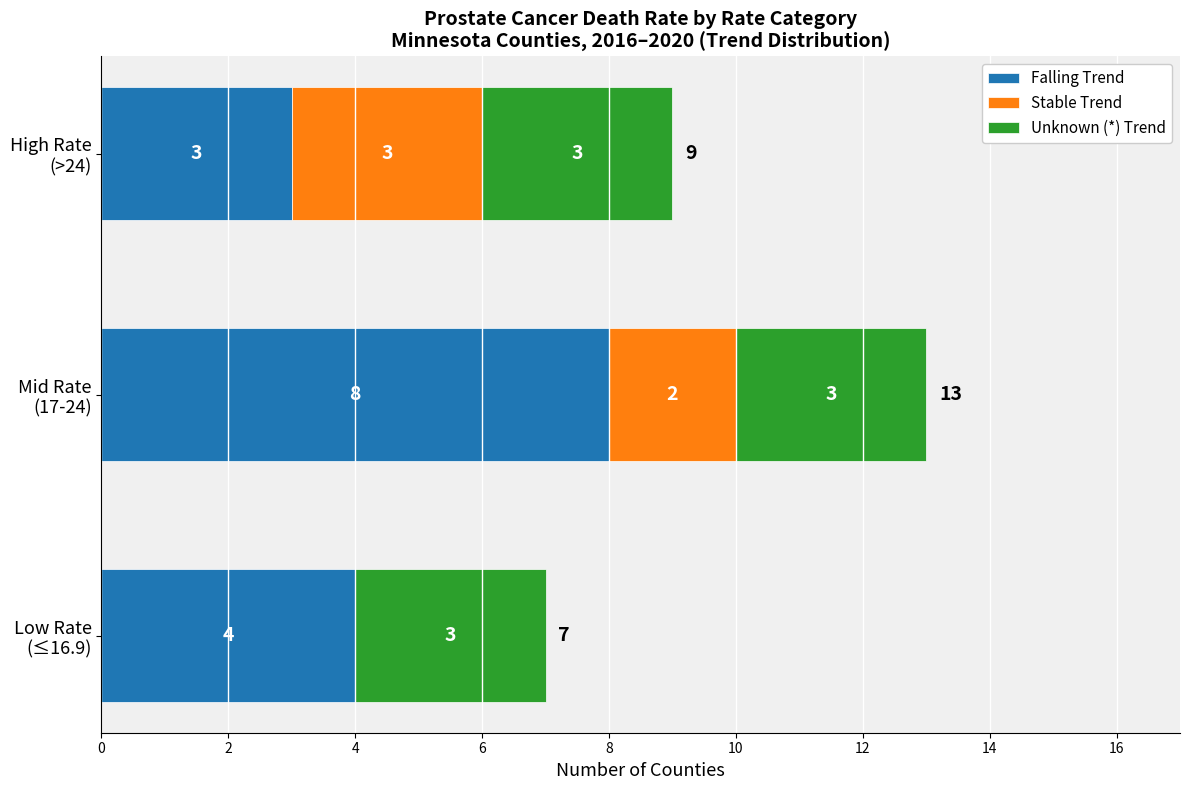

How many Falling Trend values are between 3 and 8?

3